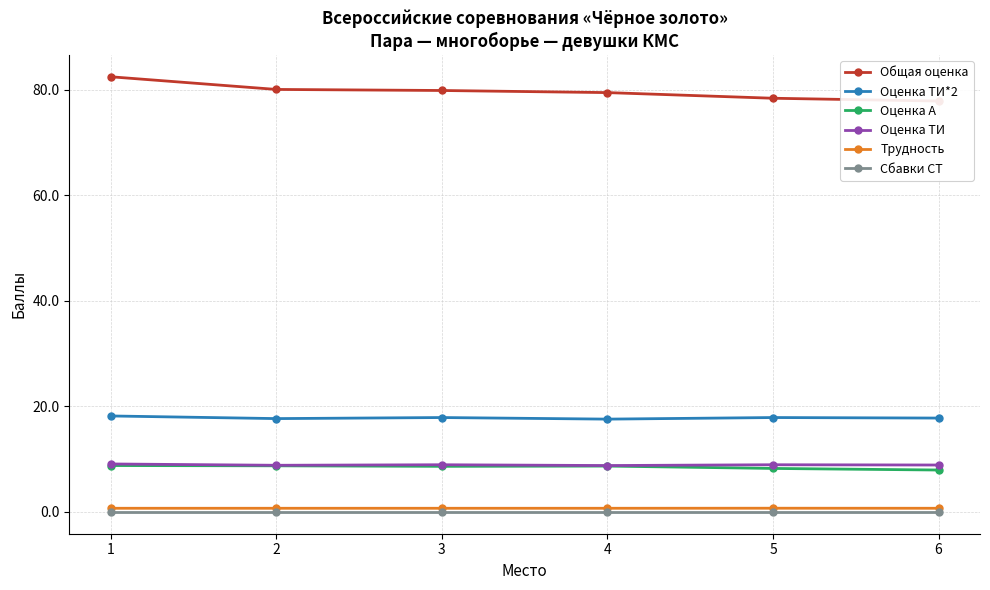

True or false: Сбавки СТ and Общая оценка intersect in this chart.

False